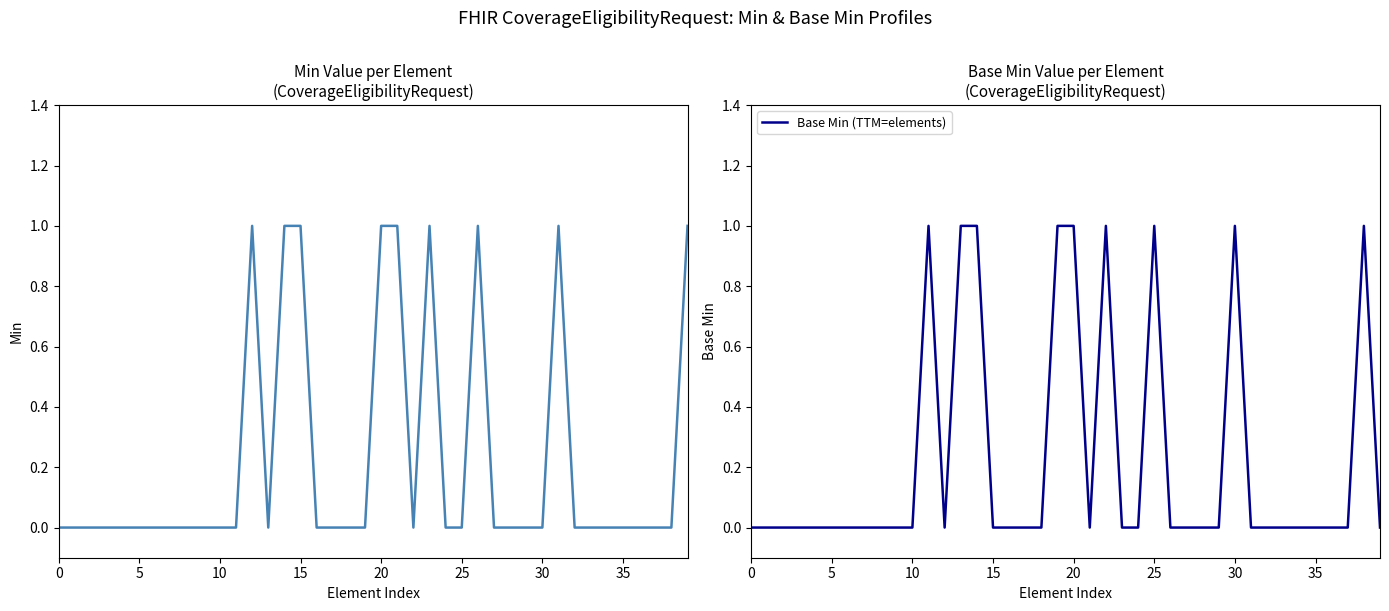

True or false: Min has a value of 0 at 34.

False